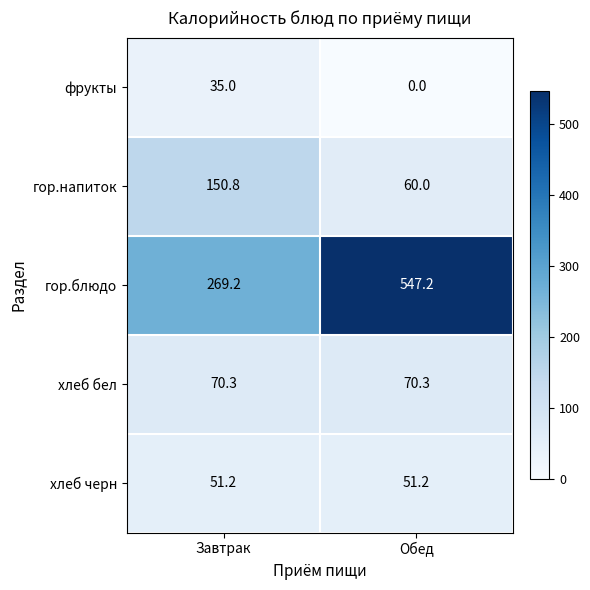

What is the average value of the гор.напиток series?

105.4